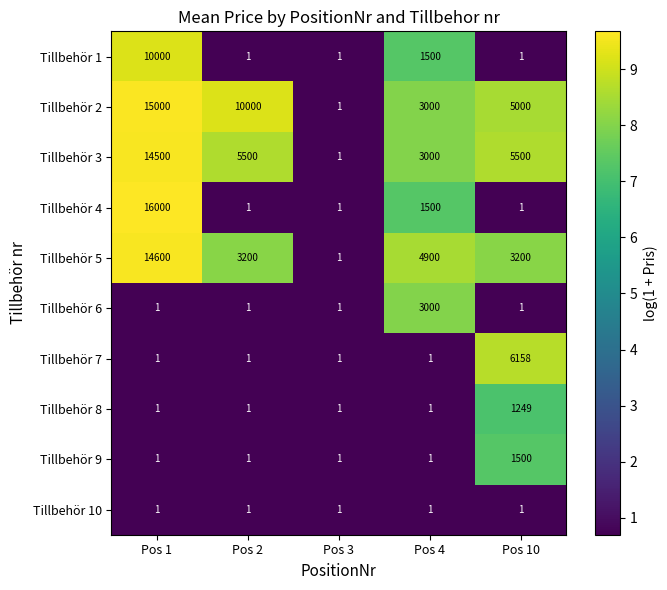

True or false: Tillbehör 9 has a value of 1001 at Pos 10.

False